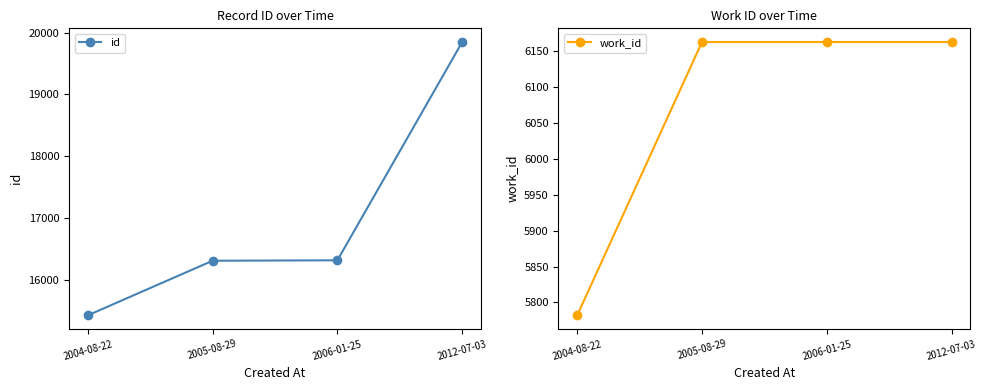

Is it true that id equals 31200 at 2012-07-03?

False